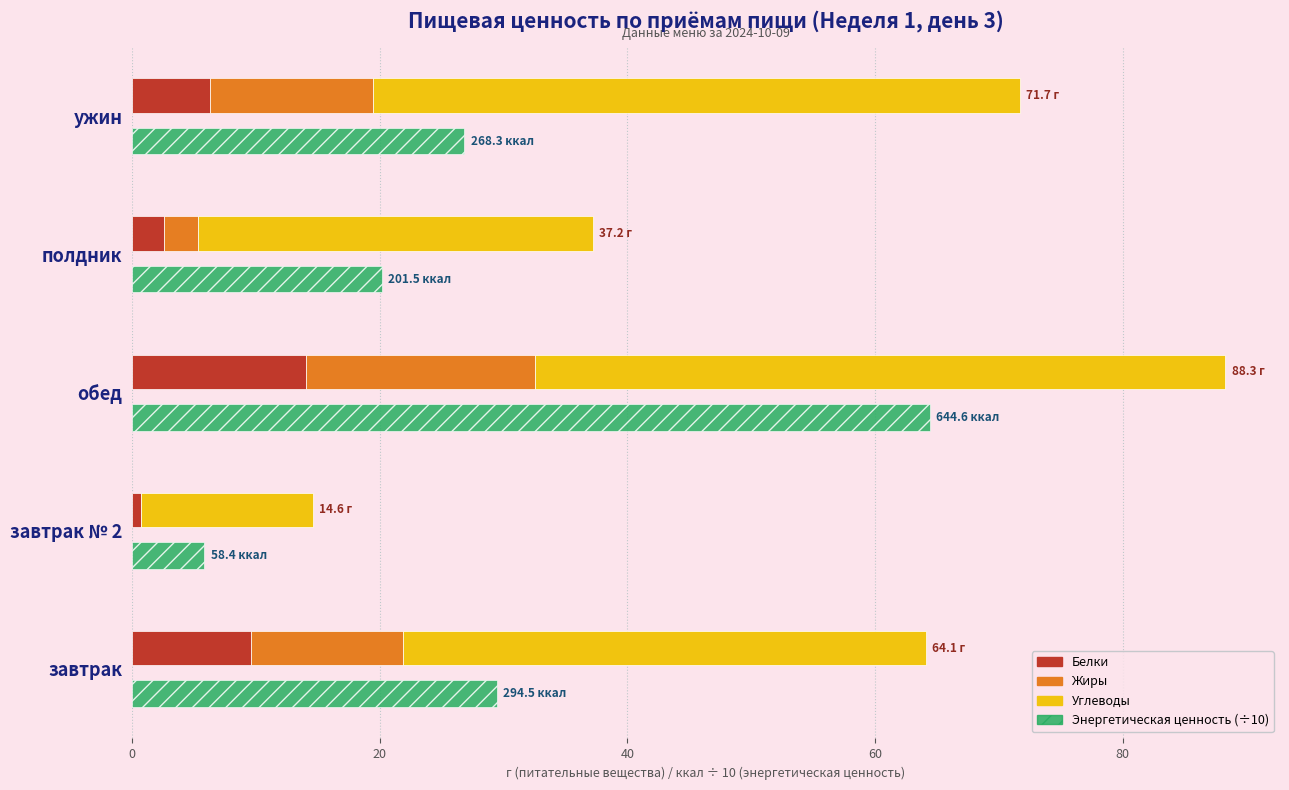

What are all the series names shown in the legend?

белки, жиры, углеводы, Энергетическая ценность (÷10)